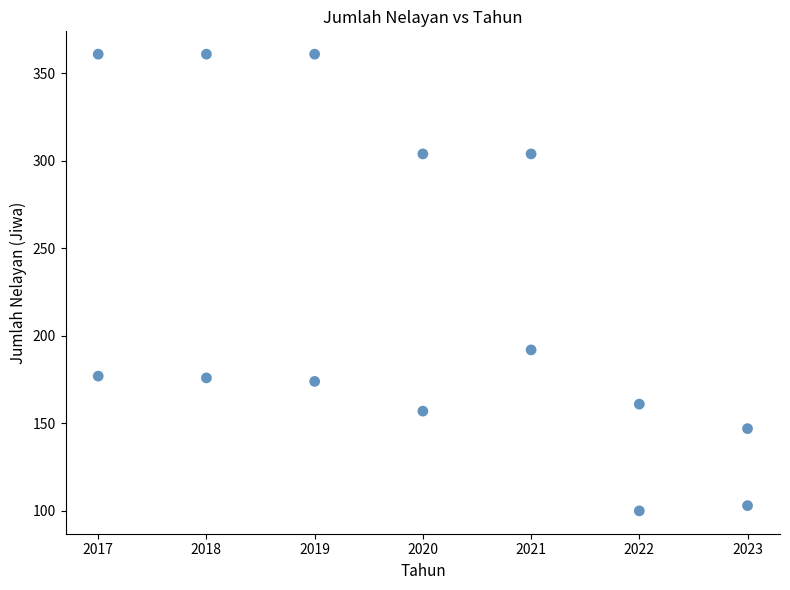

What Y value in the scatter plot is closest to 230?

192